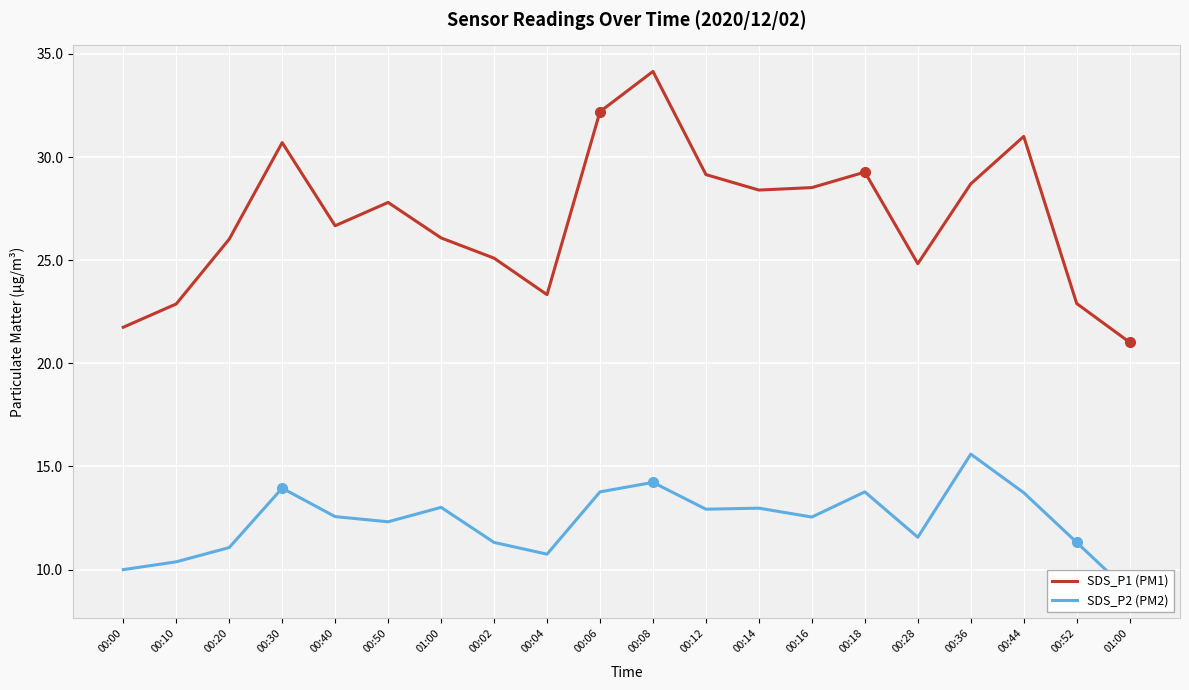

True or false: SDS_P1 (PM1) and SDS_P2 (PM2) intersect in this chart.

False